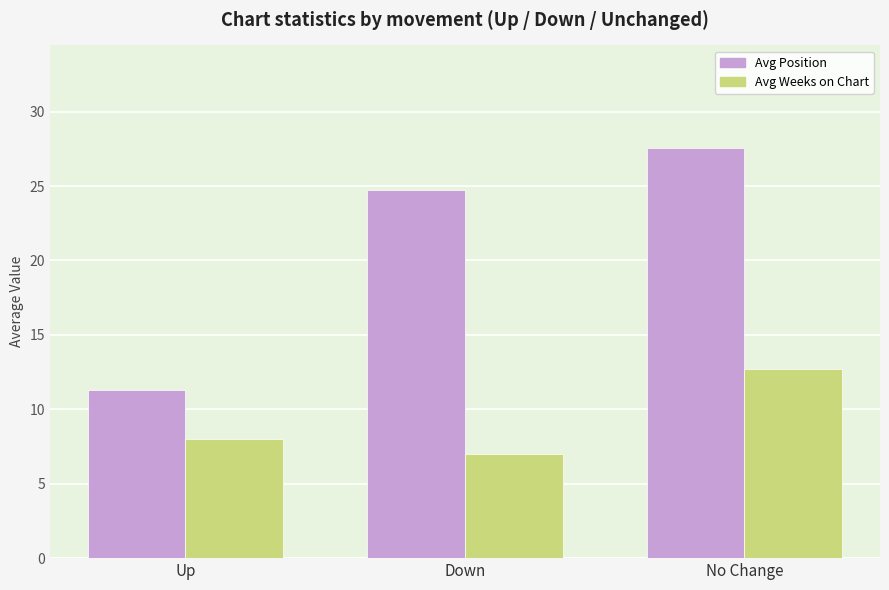

Is the value of Avg Weeks on Chart at No Change greater than the value of Avg Position at Down?

No